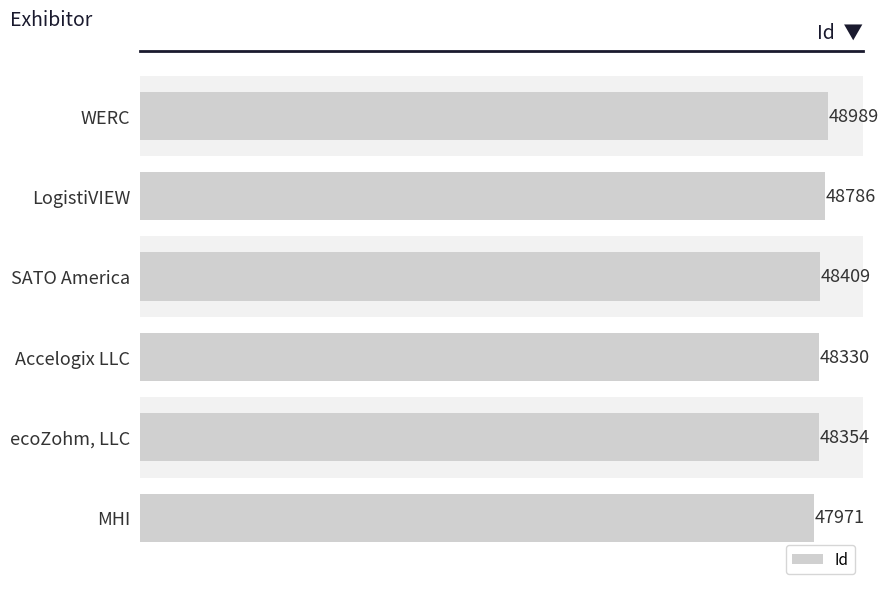

At which category does the chart reach its minimum across all series?

MHI